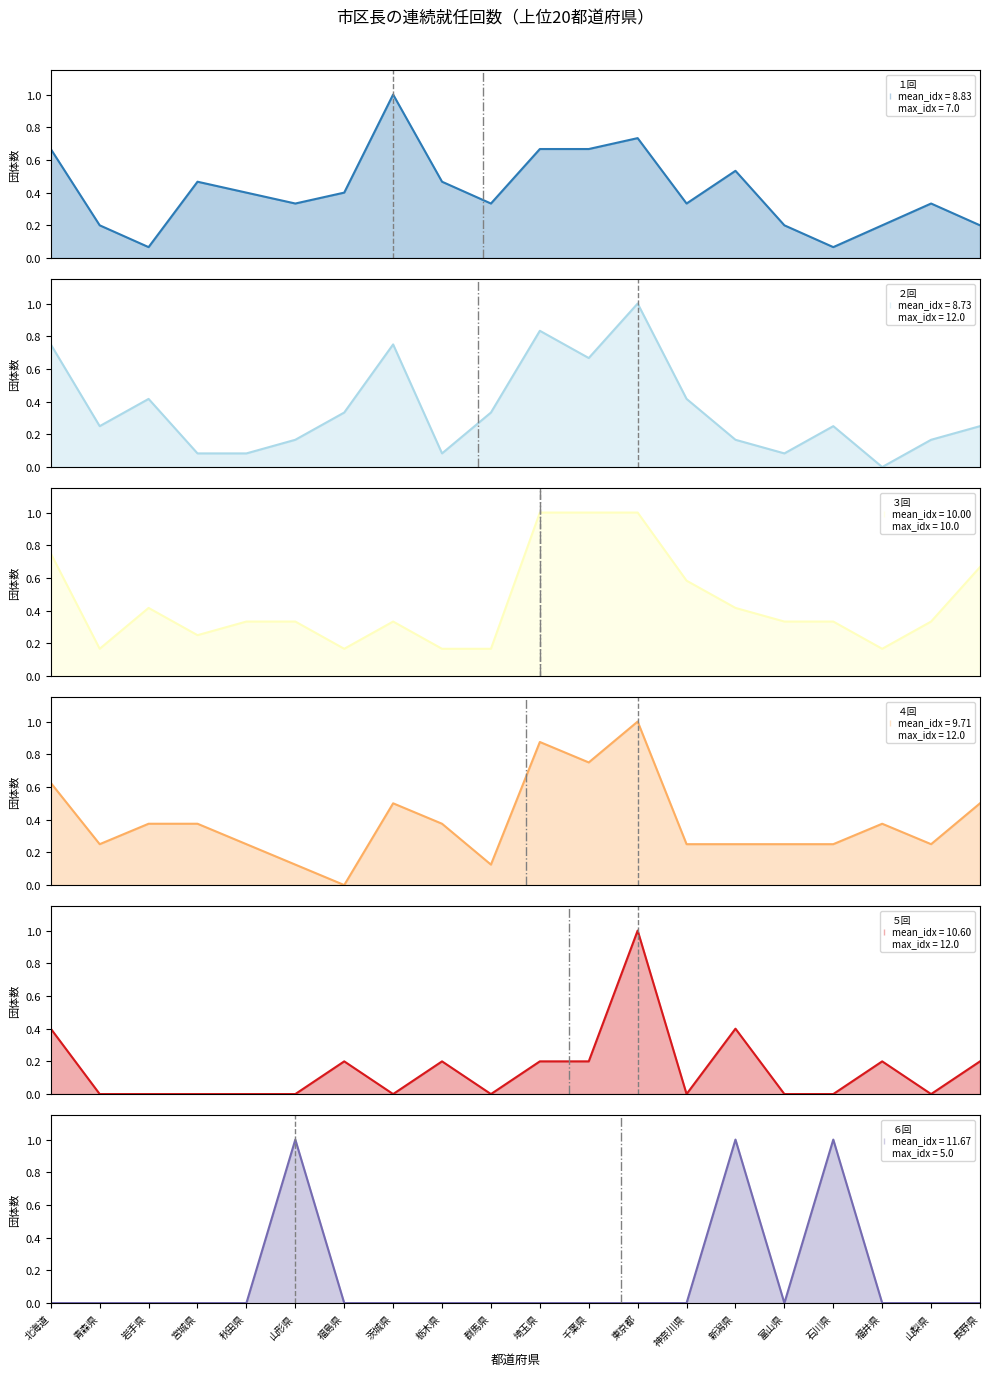

At which category does ６回 (normalized) reach its first local peak?

山形県